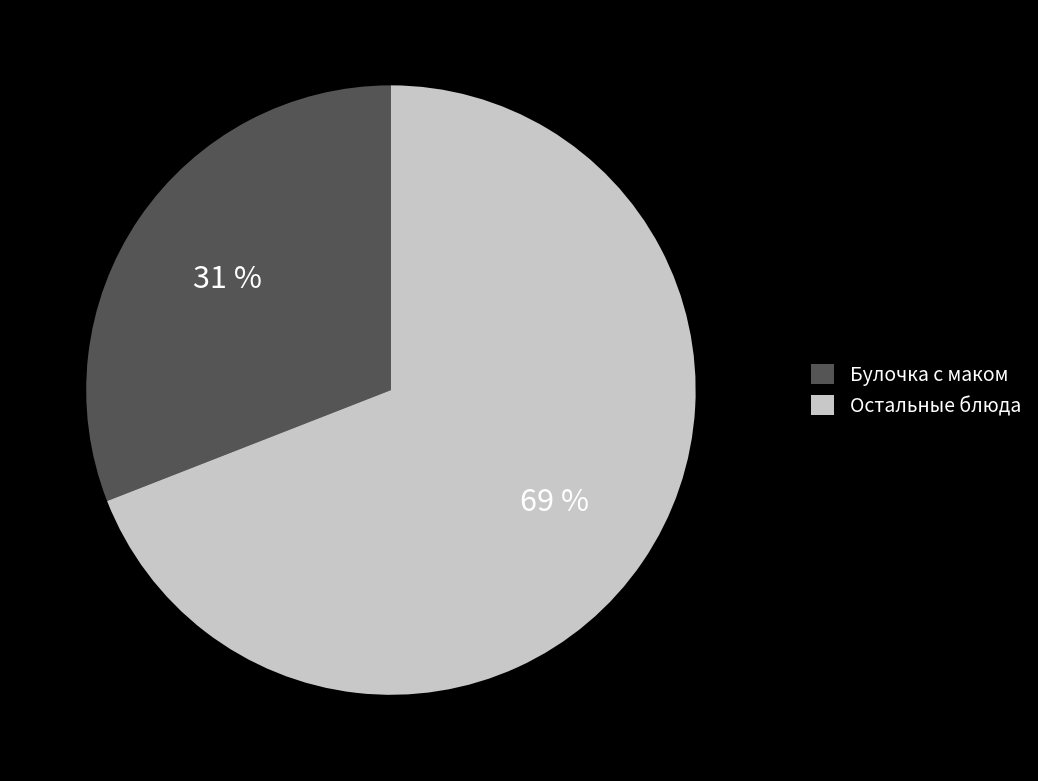

How many segments does this pie chart have?

2